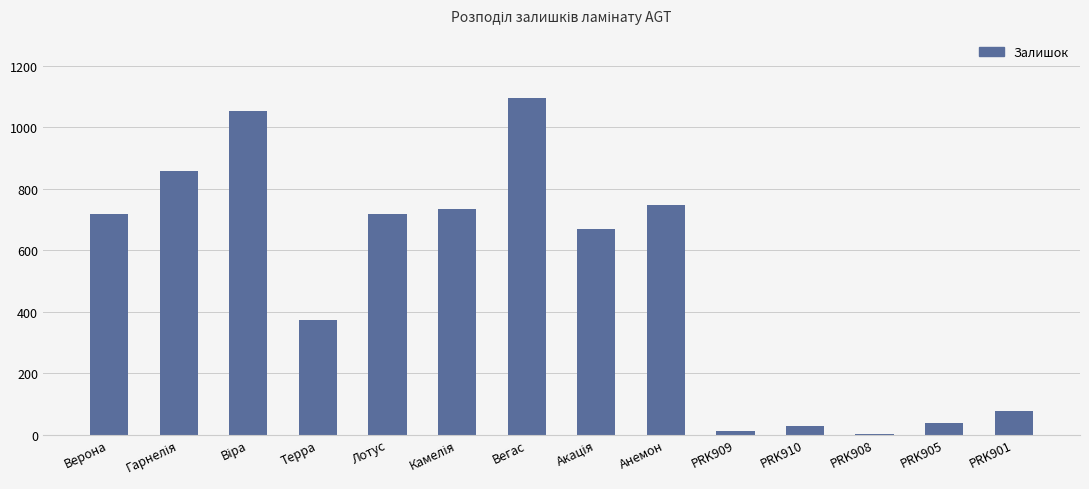

Which category has the highest value across all series?

Вегас